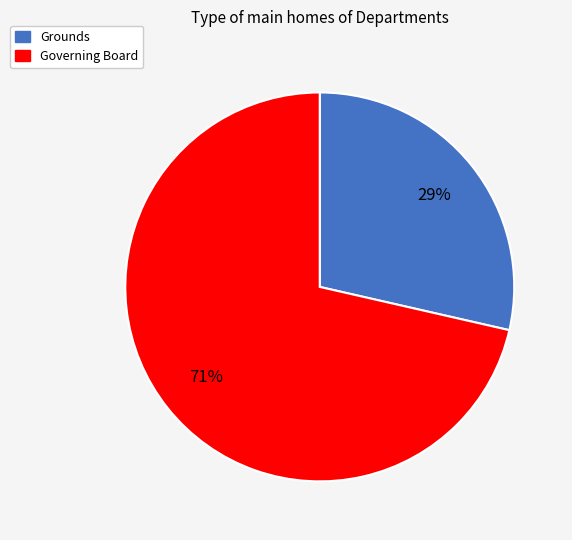

Is the sum of Grounds and Governing Board greater than half?

Yes